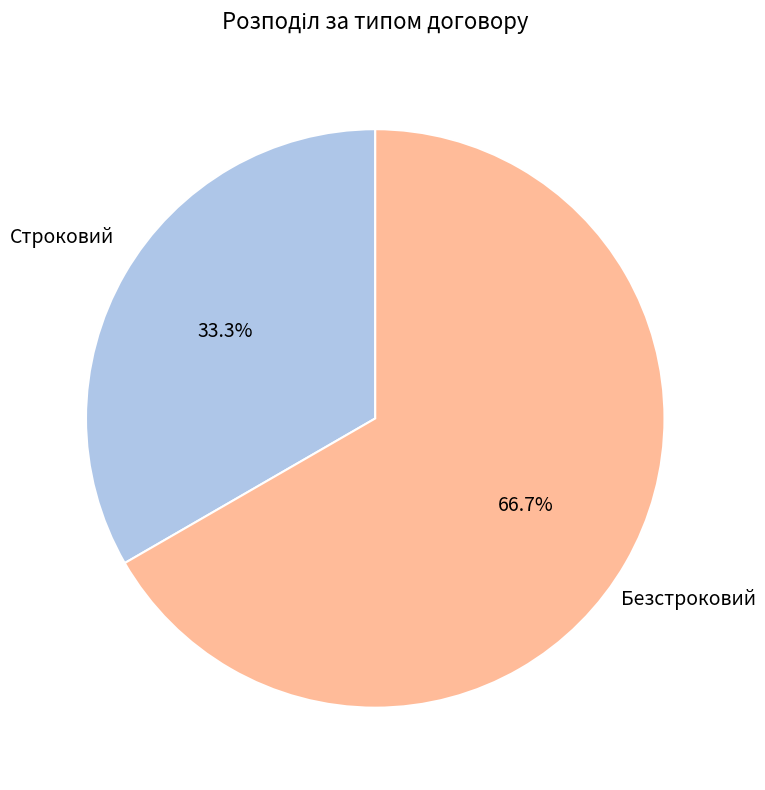

Does any single category account for the majority?

Yes